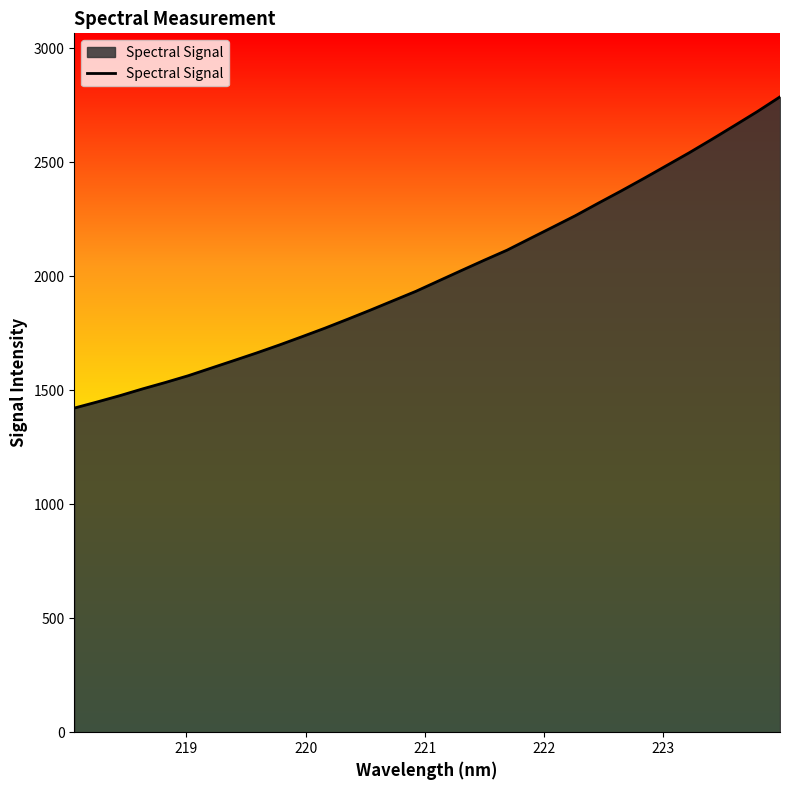

What is the maximum value shown in the chart?

2786.0